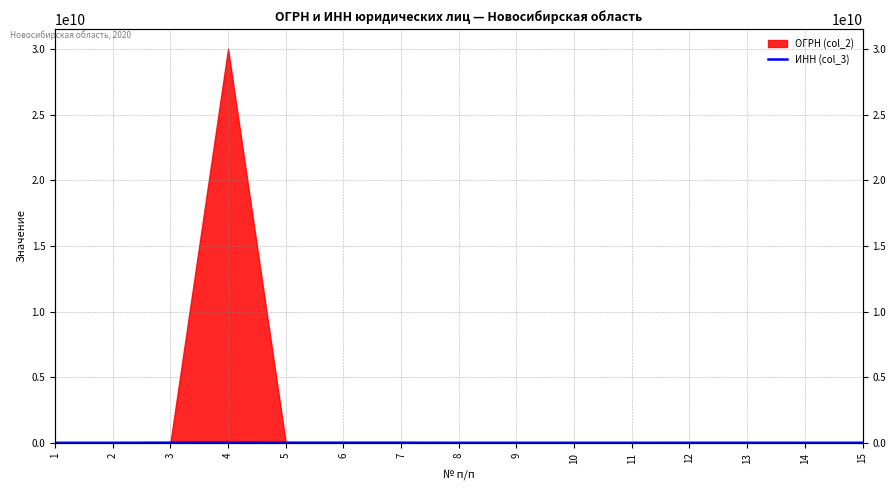

Is it true that the value at 13 is 5092342.4?

True